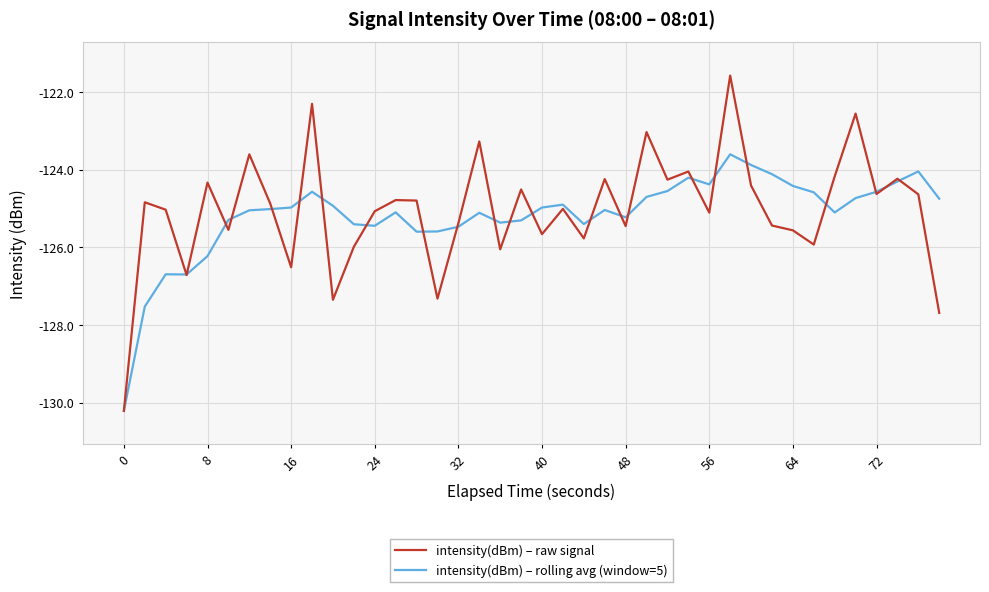

Which series has the largest total across all categories?

intensity(dBm) – raw signal